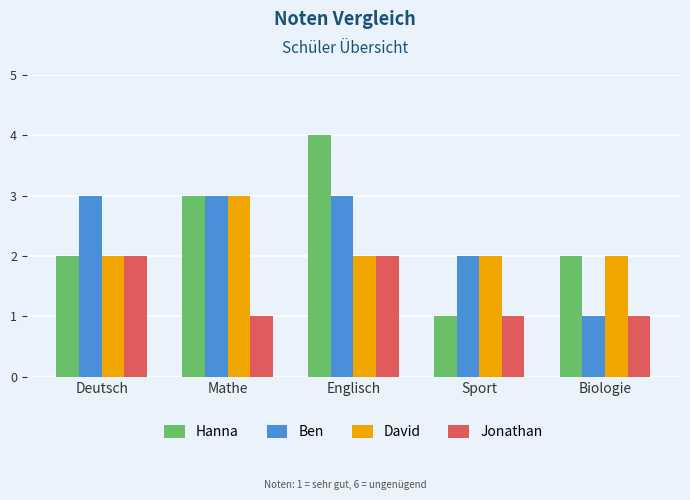

How many data points does each series have?

5